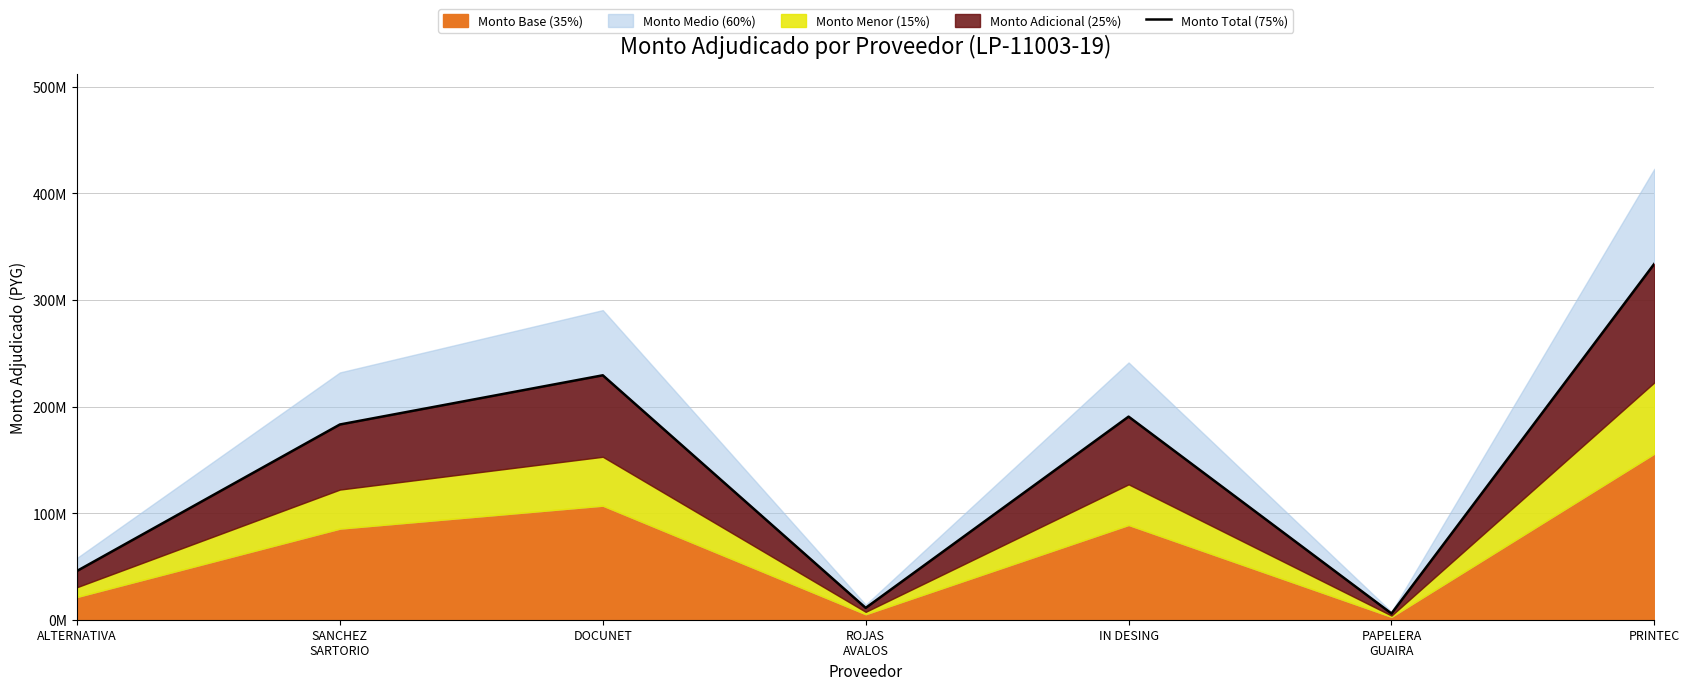

How many points are lower than both their immediate neighbors (excluding endpoints)?

2